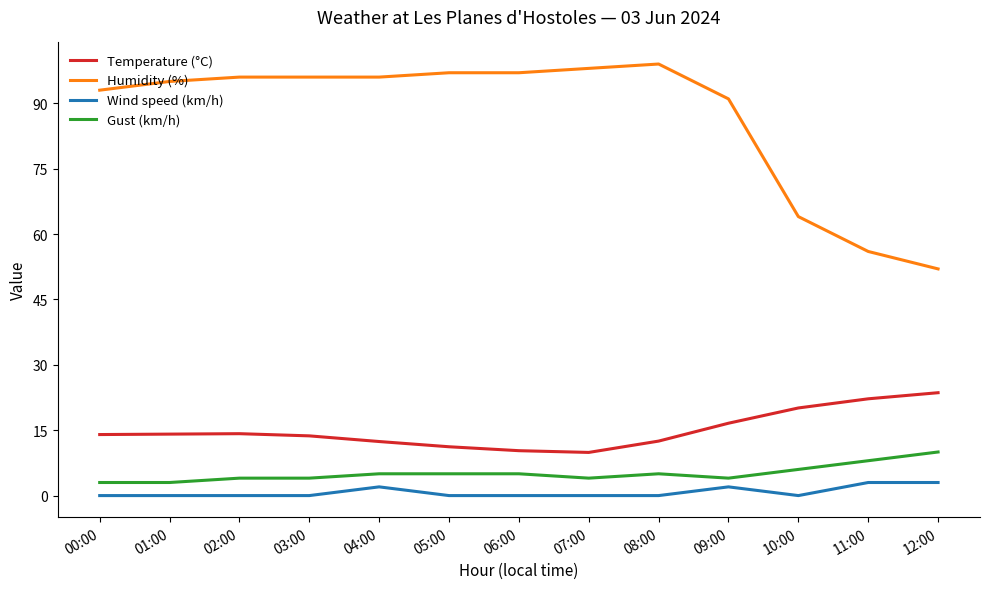

What is the difference between the Humidity (%) values at 03:00 and 09:00?

5.0